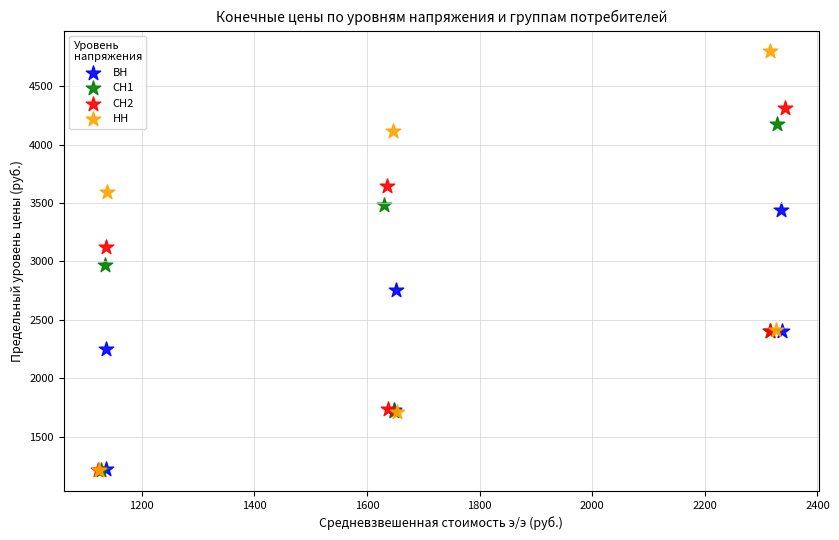

Which series has the widest spread of Y values?

НН